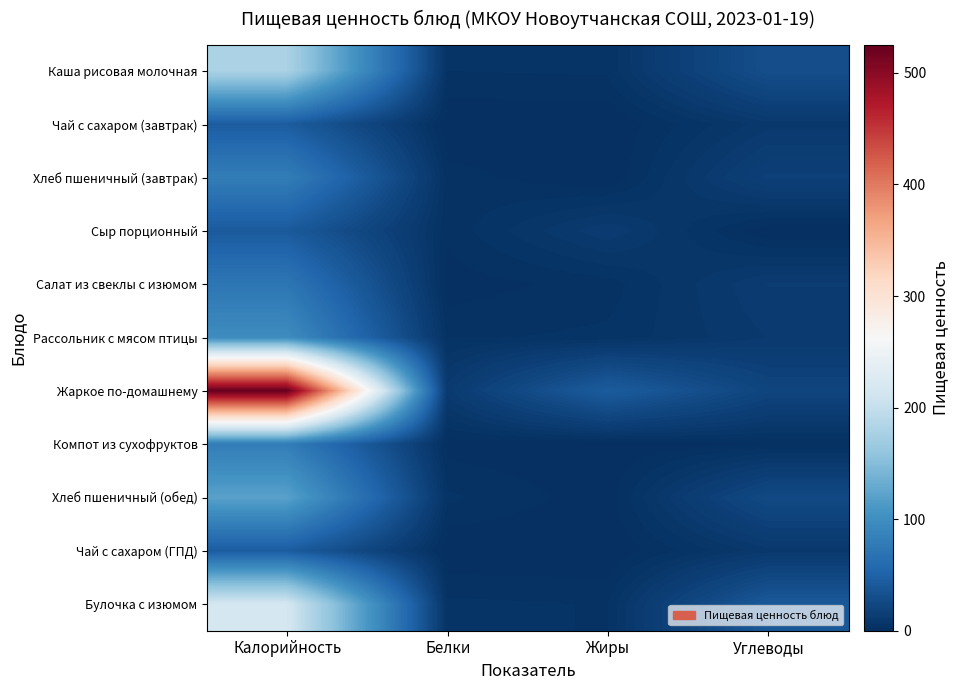

Reading left to right, transcribe all the data shown in this chart.

Каша рисовая молочная: Калорийность=179.6	Белки=4.1	Жиры=4.5	Углеводы=30.6
Чай с сахаром (завтрак): Калорийность=44.4	Белки=0.1	Жиры=0.0	Углеводы=9.3
Хлеб пшеничный (завтрак): Калорийность=80.4	Белки=3.0	Жиры=0.0	Углеводы=17.0
Сыр порционный: Калорийность=42.4	Белки=2.6	Жиры=12.0	Углеводы=0.1
Салат из свеклы с изюмом: Калорийность=72.2	Белки=0.8	Жиры=3.0	Углеводы=12.4
Рассольник с мясом птицы: Калорийность=97.7	Белки=3.8	Жиры=4.6	Углеводы=10.3
Жаркое по-домашнему: Калорийность=525.3	Белки=11.3	Жиры=43.9	Углеводы=21.2
Компот из сухофруктов: Калорийность=80.0	Белки=1.0	Жиры=0.1	Углеводы=2.0
Хлеб пшеничный (обед): Калорийность=120.6	Белки=4.6	Жиры=0.7	Углеводы=25.6
Чай с сахаром (ГПД): Калорийность=44.4	Белки=0.1	Жиры=0.0	Углеводы=9.3
Булочка с изюмом: Калорийность=216.6	Белки=4.7	Жиры=4.0	Углеводы=40.5